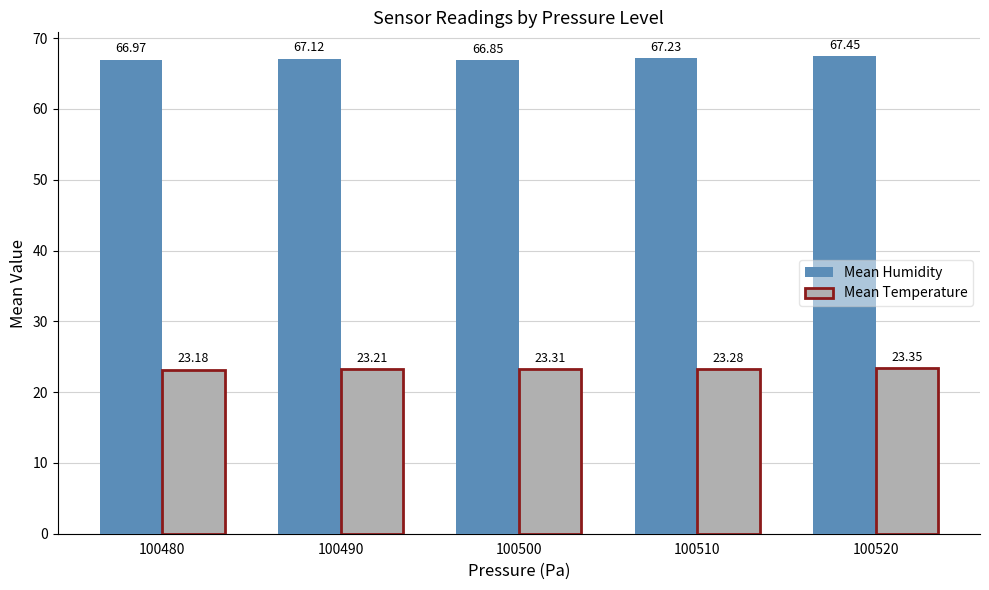

Which series changed the most between 100500 and 100520?

Mean Humidity